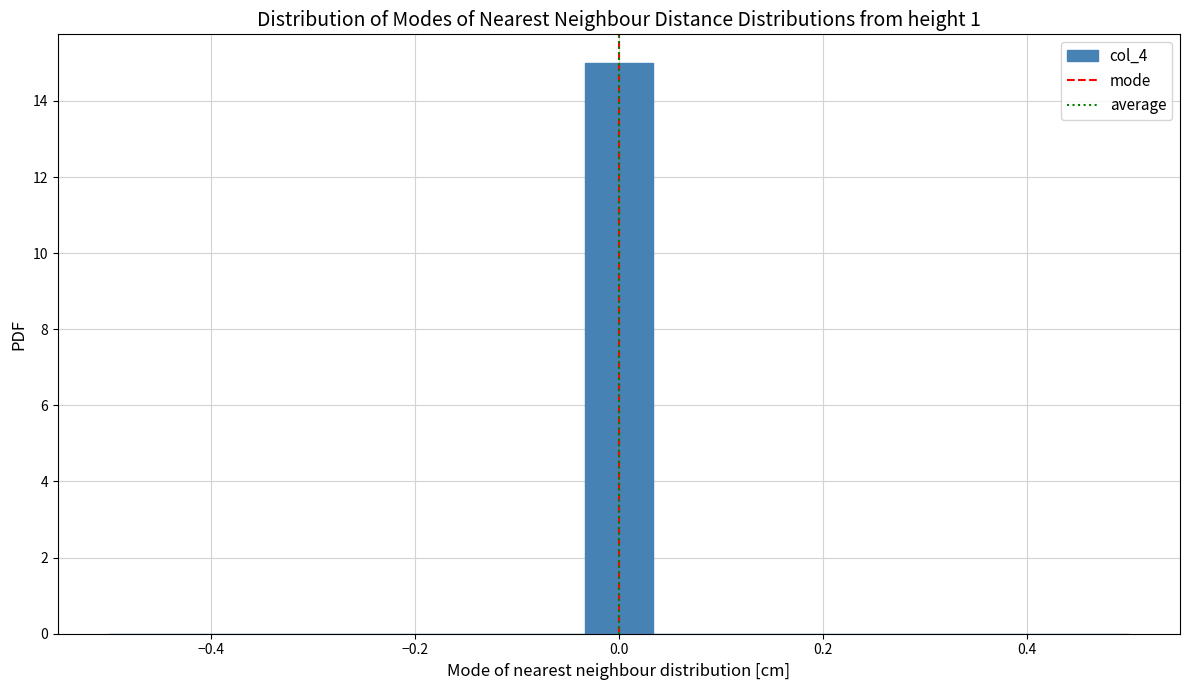

Around what value on the x-axis is the tallest bar? Give the approximate position of its centre, as read against the axis.

0.00